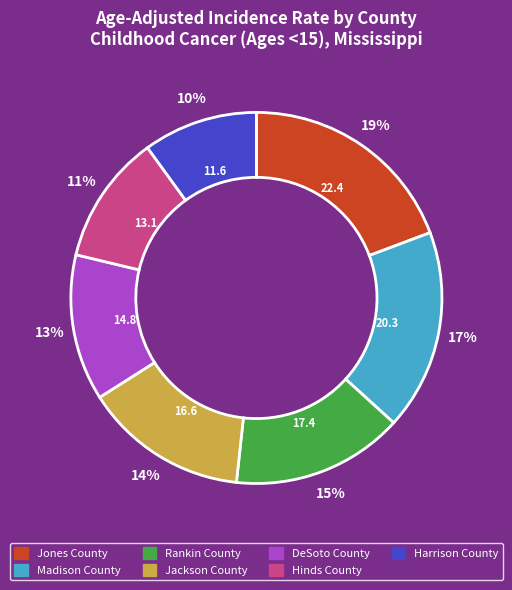

Do Harrison County and Jackson County together represent more than half of the pie?

No